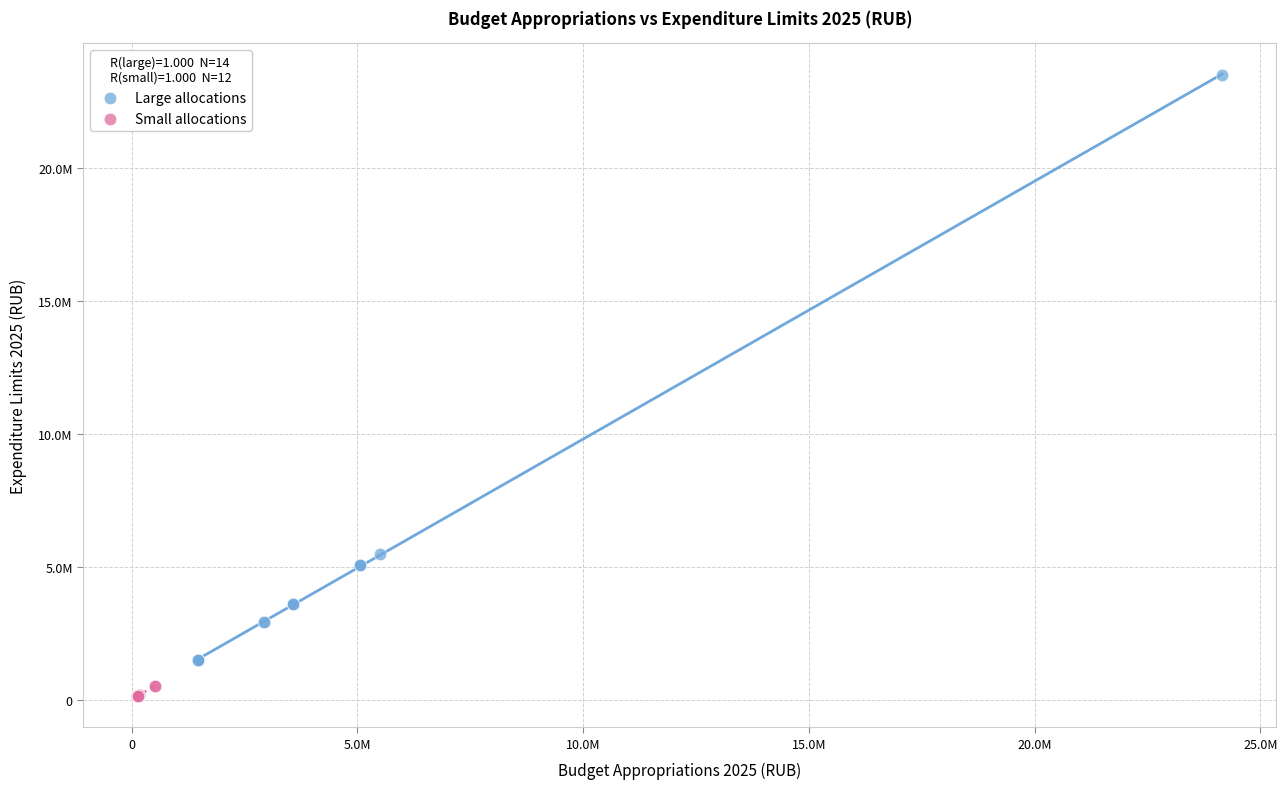

What are all the series names shown in the legend?

Large allocations, Small allocations